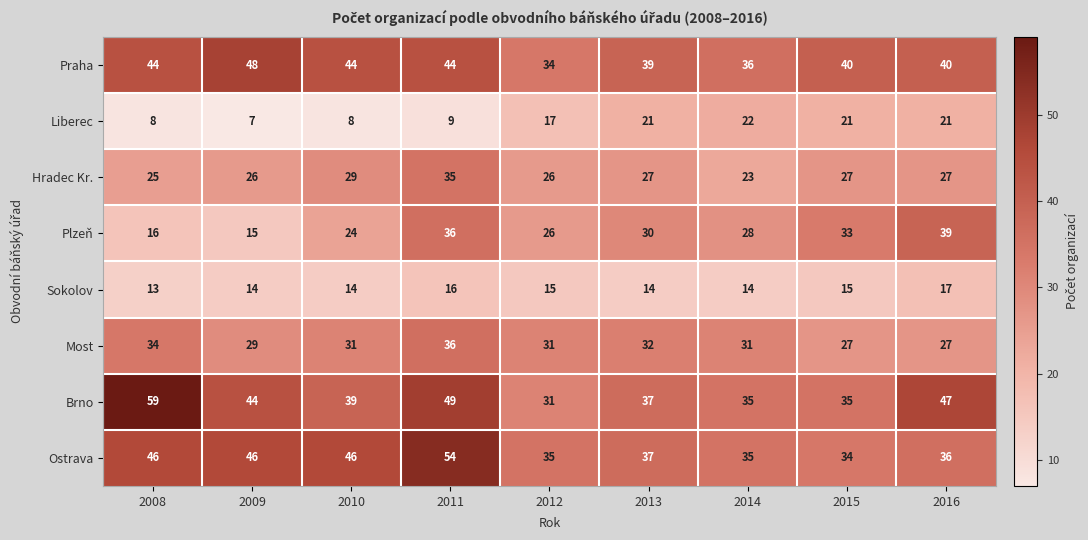

How many categories are shown in the chart?

9